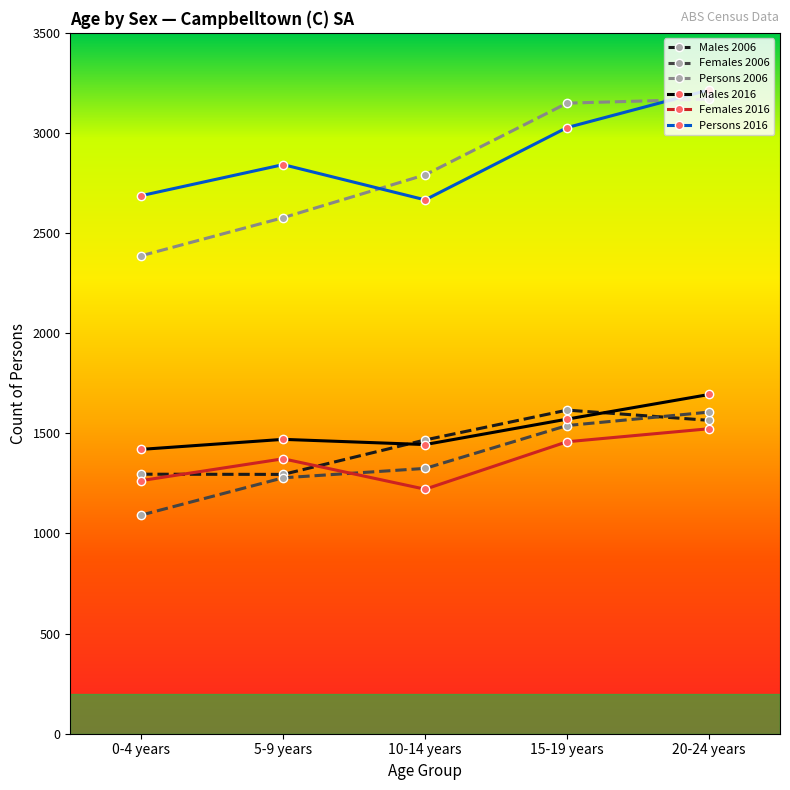

At which label does Persons 2016 reach its peak?

20-24 years